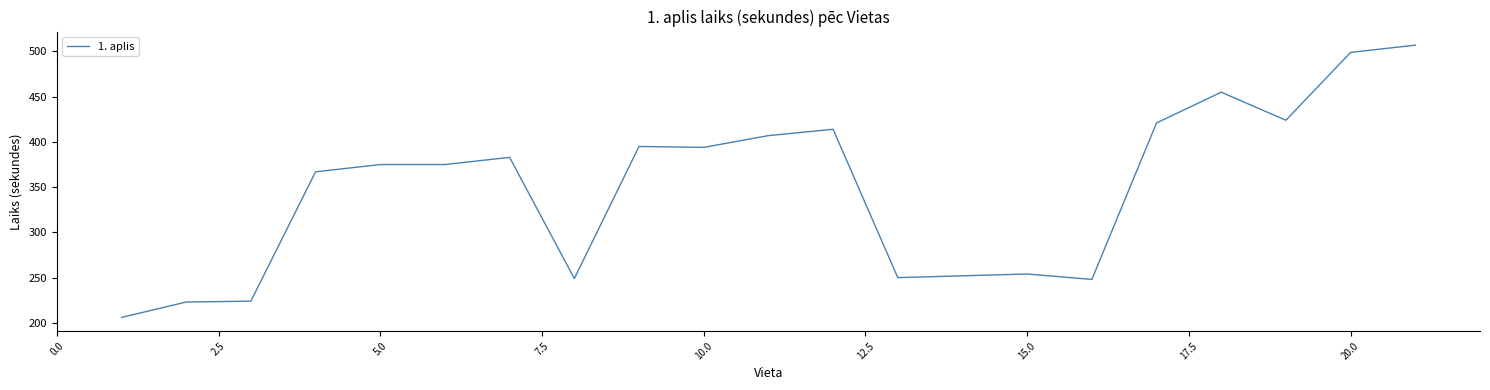

What is the difference between the maximum and minimum values?

301